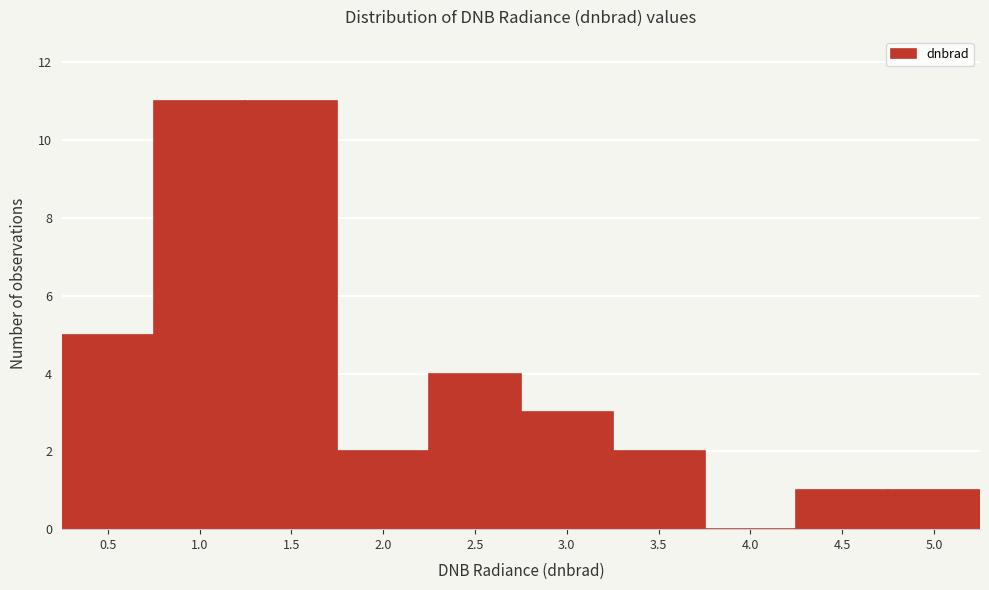

Reading left to right, list all the values displayed in this chart.

0.5=5	1.0=11	1.5=11	2.0=2	2.5=4	3.0=3	3.5=2	4.0=0	4.5=1	5.0=1